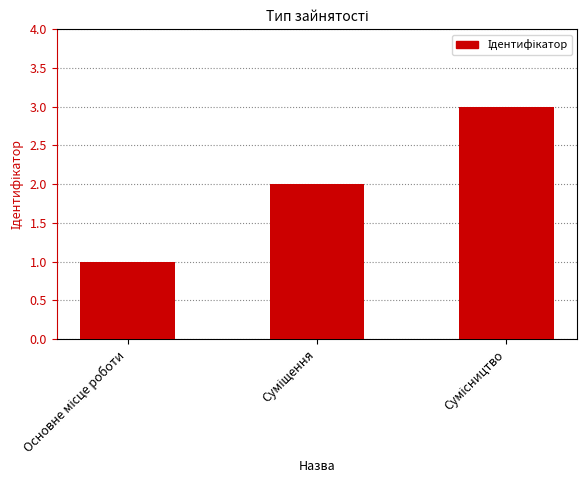

Reading left to right, extract all data points from this chart.

1	2	3